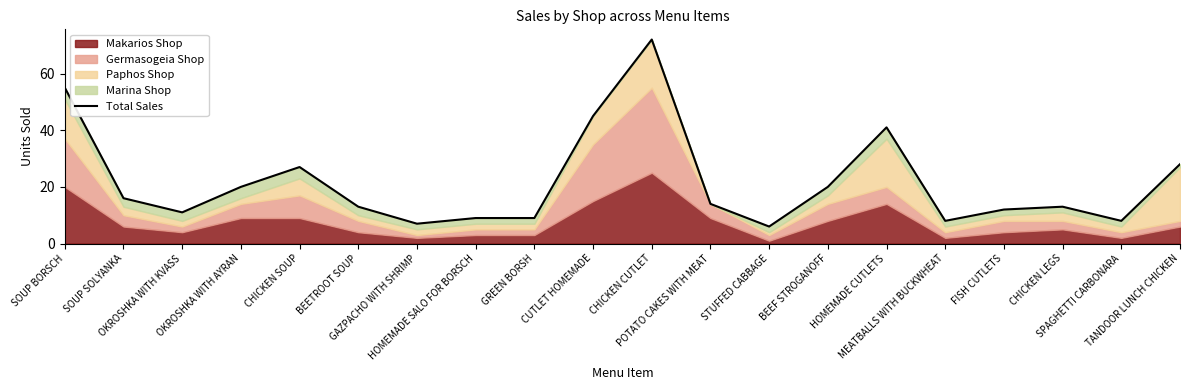

Approximately how many times larger is the value at HOMEMADE SALO FOR BORSCH compared to CHICKEN SOUP?

0.3